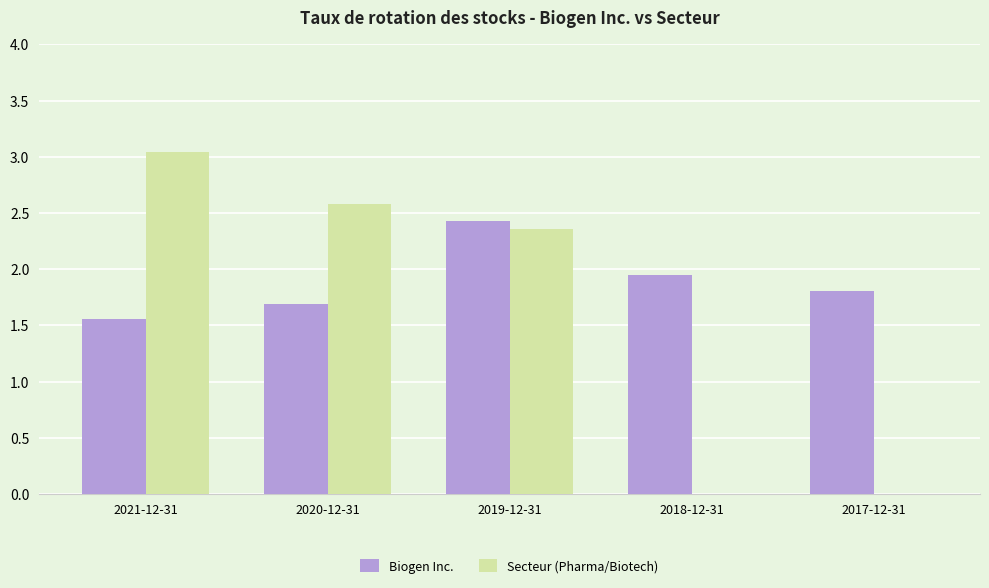

What is the sum of the Biogen Inc. values at 2020-12-31 and 2018-12-31?

3.6